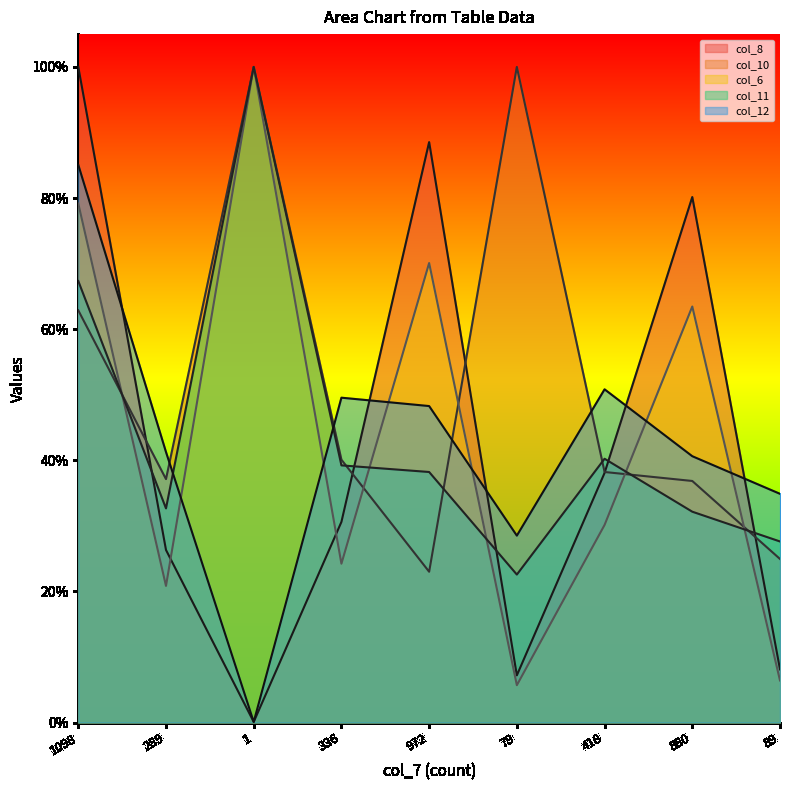

Which series has the largest range (max minus min)?

col_8